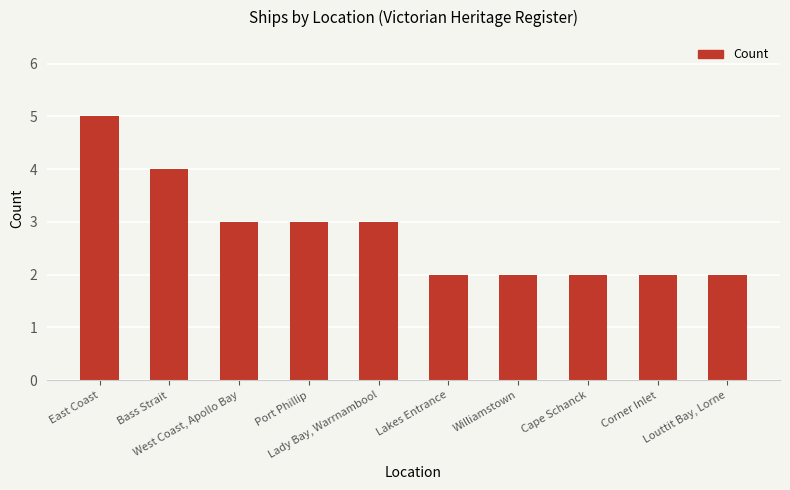

What is the value of the 8th bar from the left?

2